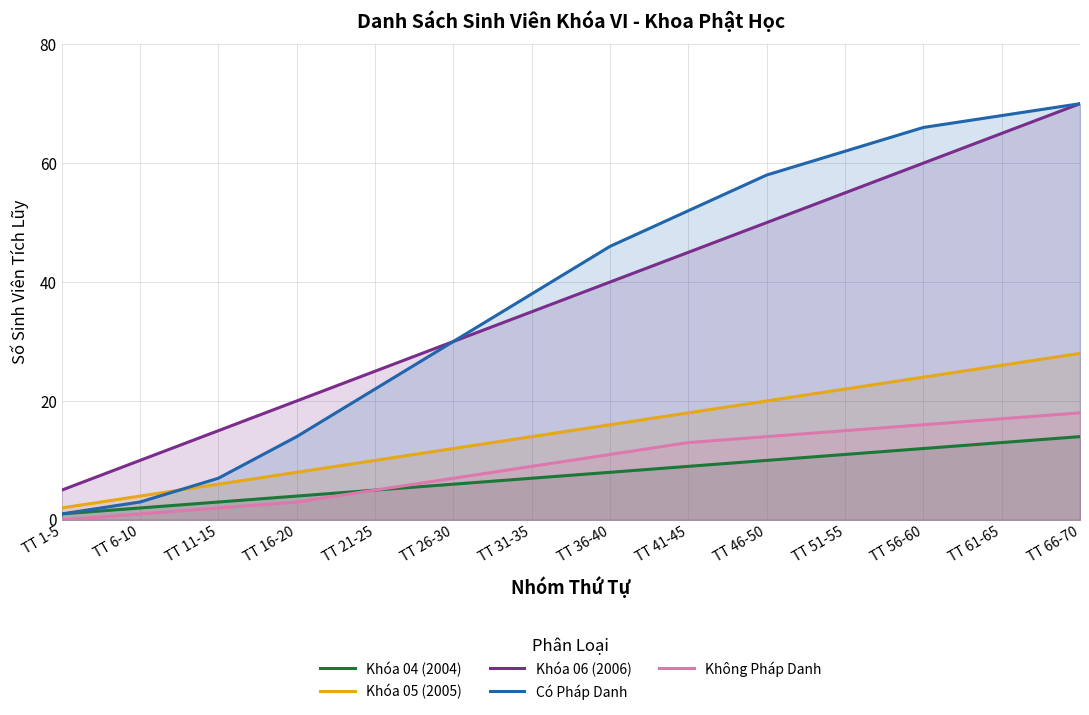

Which series has the largest total across all categories?

Có Pháp Danh